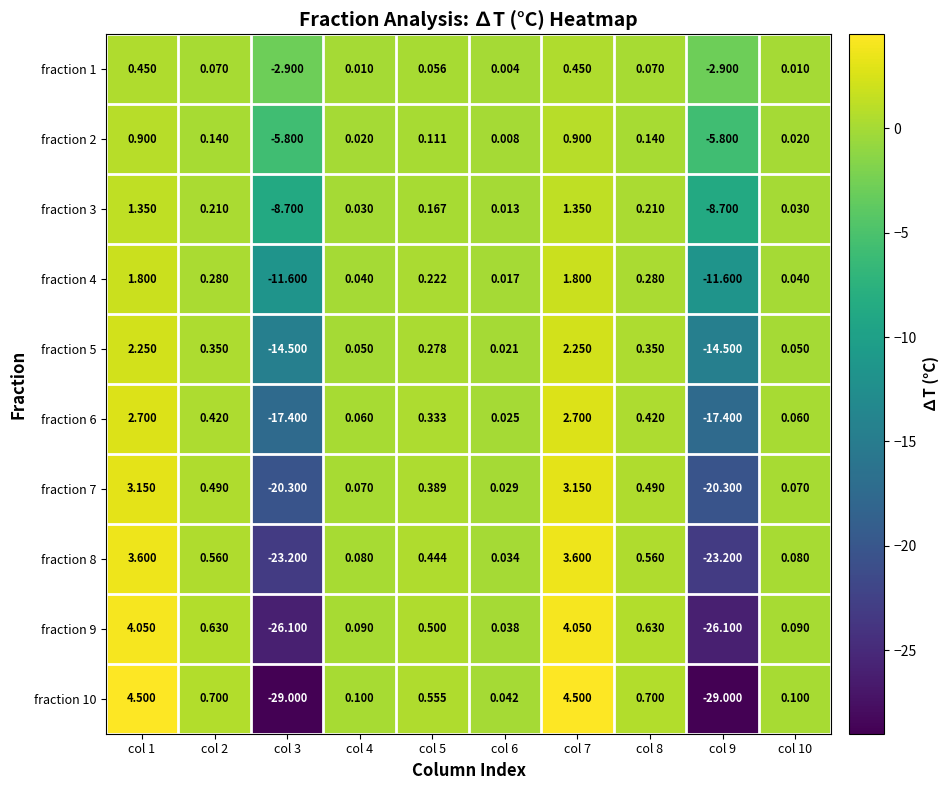

How many distinct data groups are displayed?

10